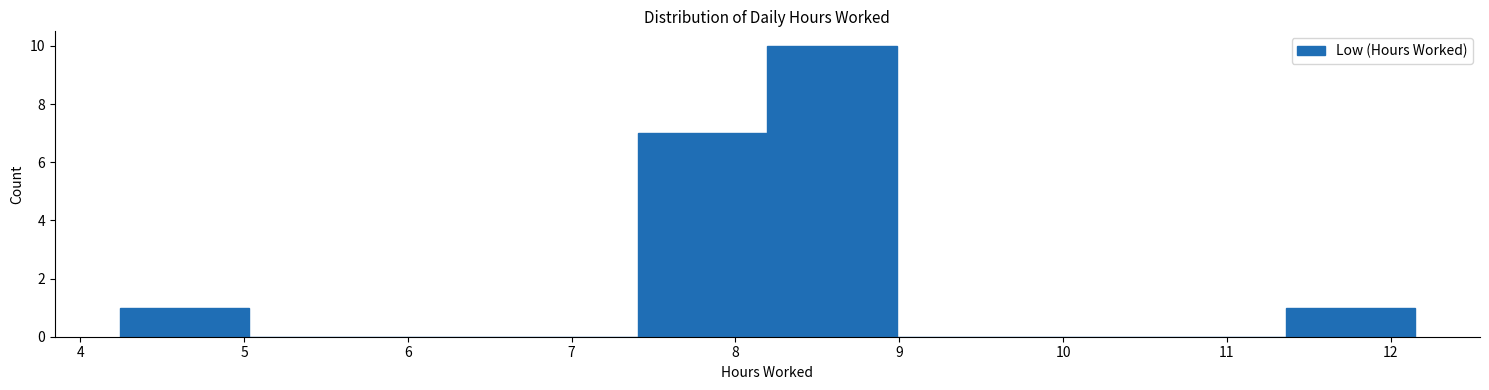

Reading left to right, transcribe this chart: for each bar, give the range it covers on the x-axis and its height. Neither the bar edges nor the heights are printed on the chart, so give them approximately, as read against the axes.

4.2 to 5.0: 1
5.0 to 5.8: 0
5.8 to 6.6: 0
6.6 to 7.4: 0
7.4 to 8.2: 7
8.2 to 9.0: 10
9.0 to 9.8: 0
9.8 to 10.6: 0
10.6 to 11.4: 0
11.4 to 12.2: 1